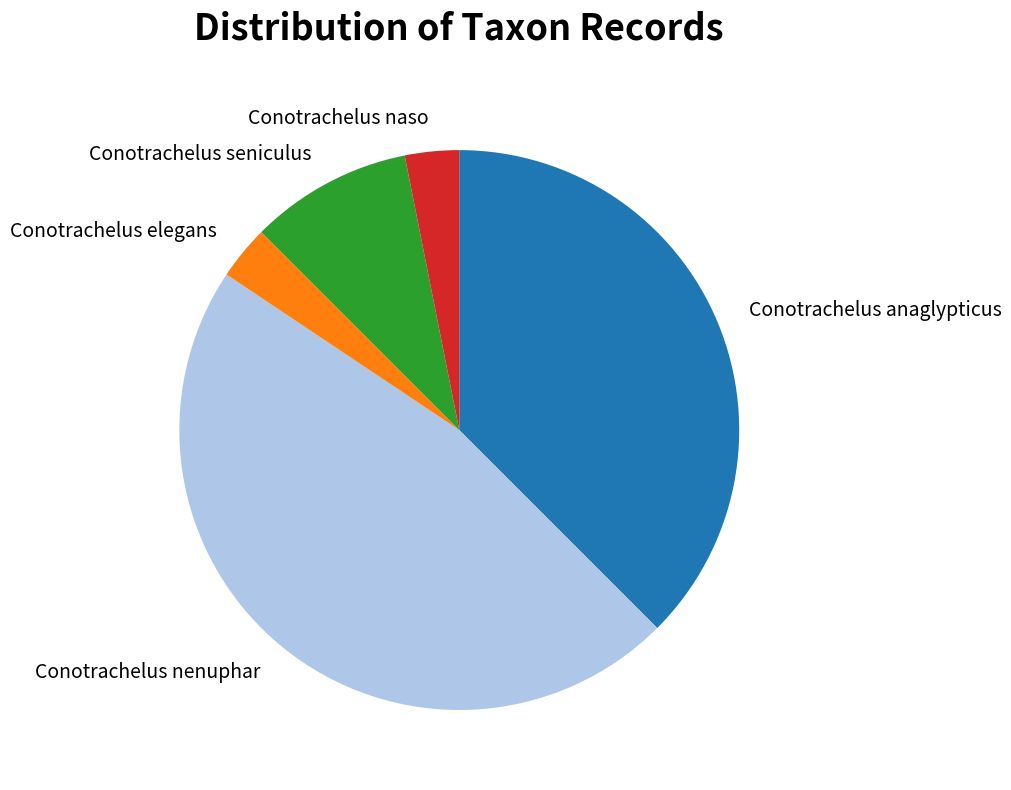

Do Conotrachelus naso and Conotrachelus elegans together represent more than half of the pie?

No